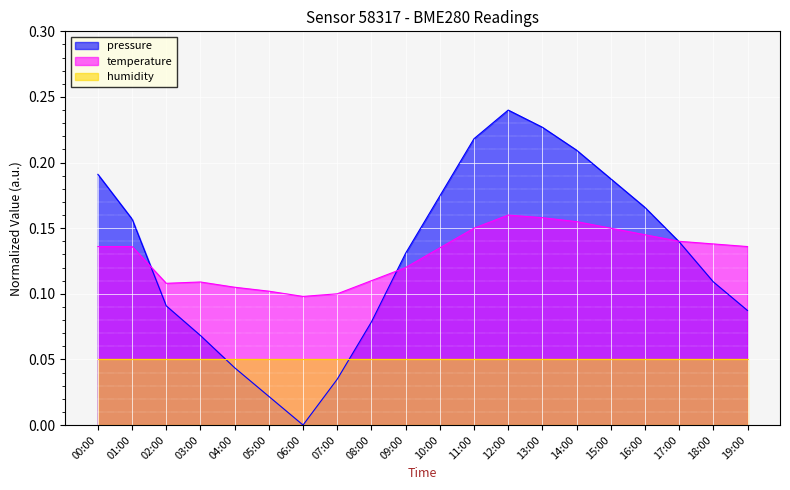

How many data points in pressure are above 0?

19